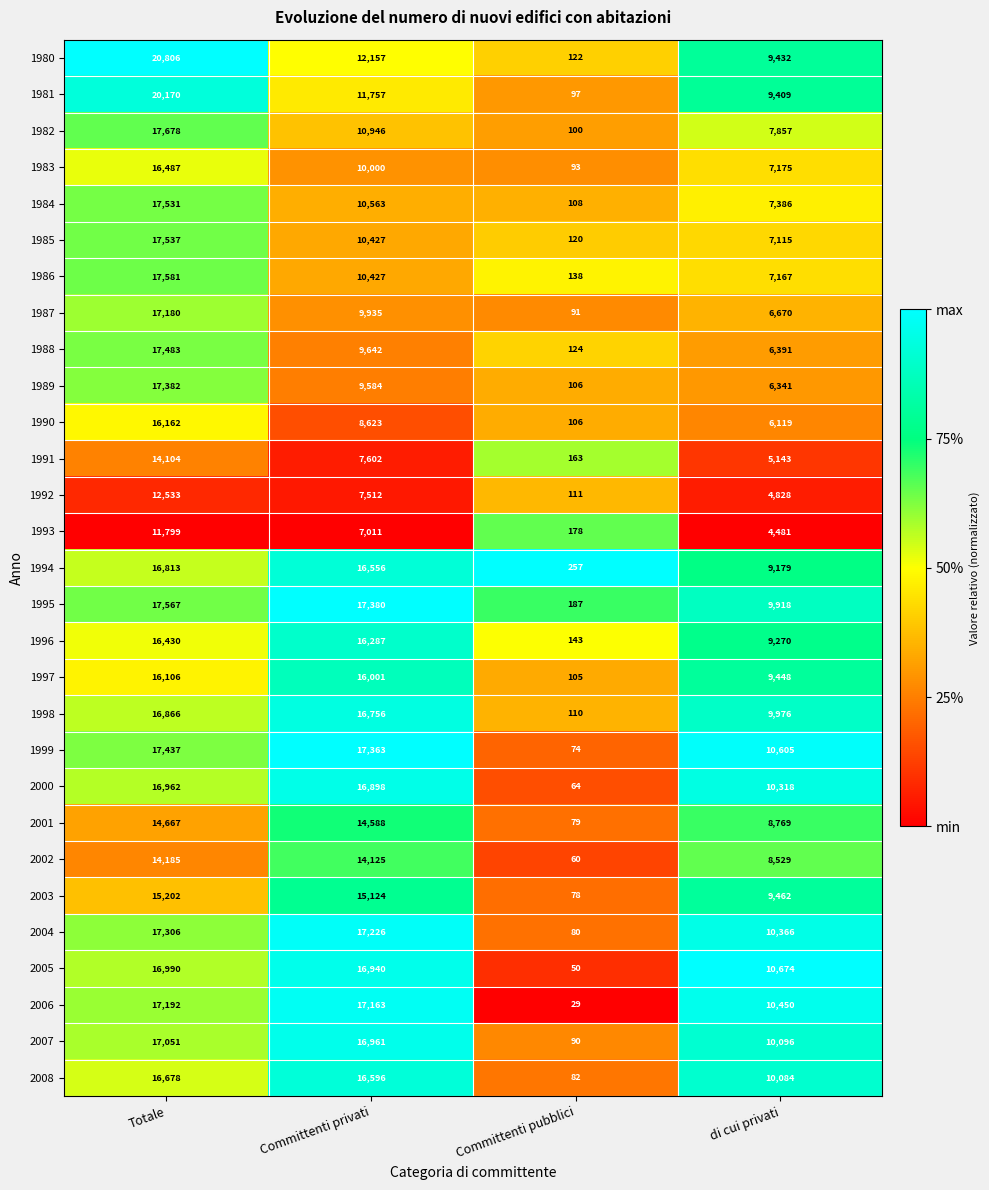

Which series has the largest range (max minus min)?

1980